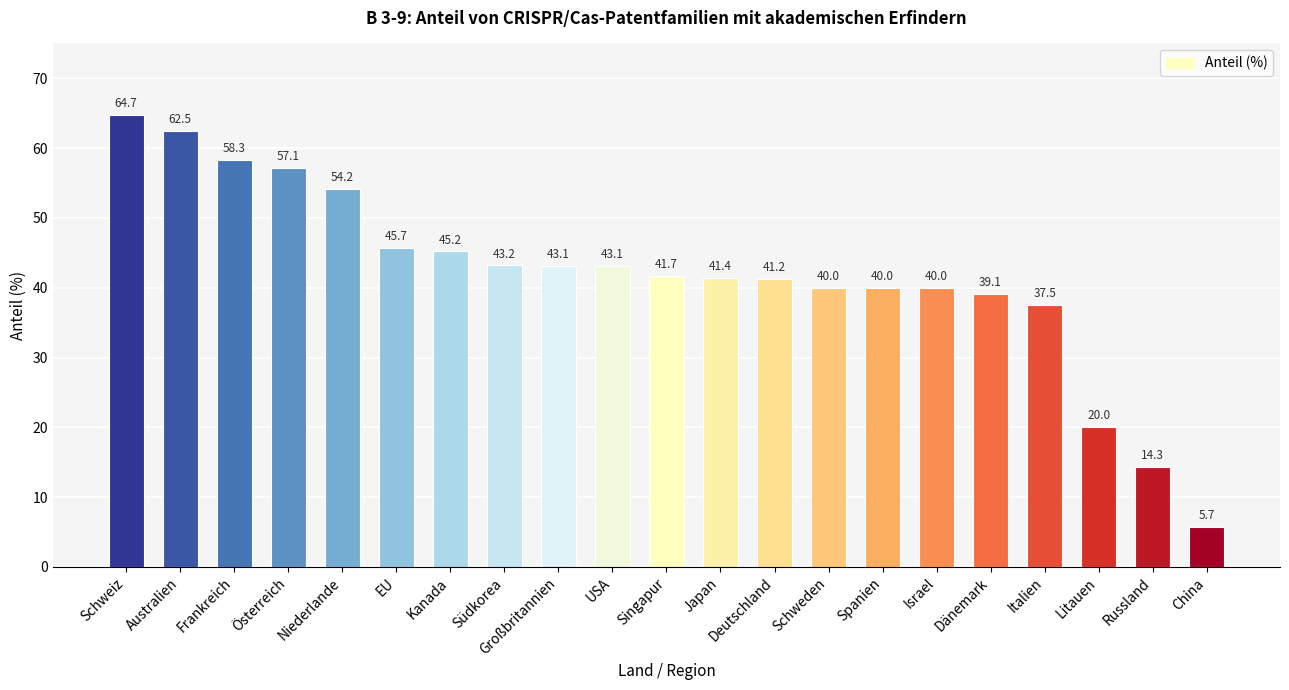

What is the average value?

41.8